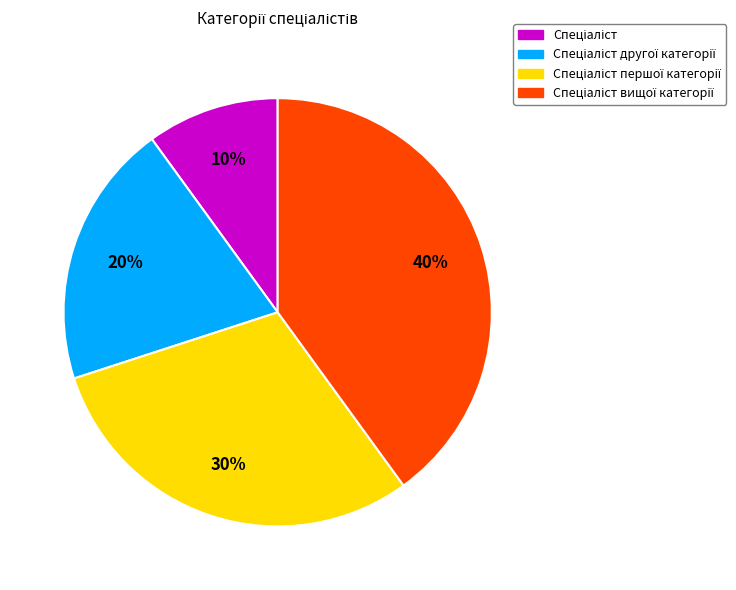

To the nearest percent, what is the average slice percentage?

25%